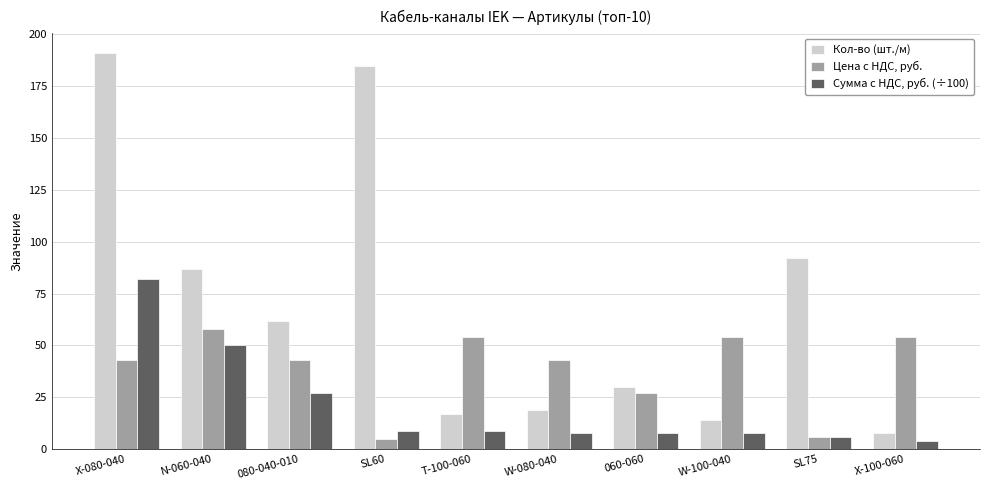

Is the value of Цена с НДС, руб. at SL60 greater than the value of Кол-во (шт./м) at N-060-040?

No